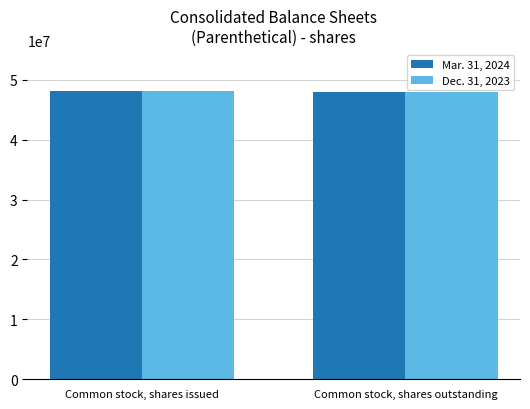

The Dec. 31, 2023 series shows 66337228 at Common stock, shares issued. True or false?

False